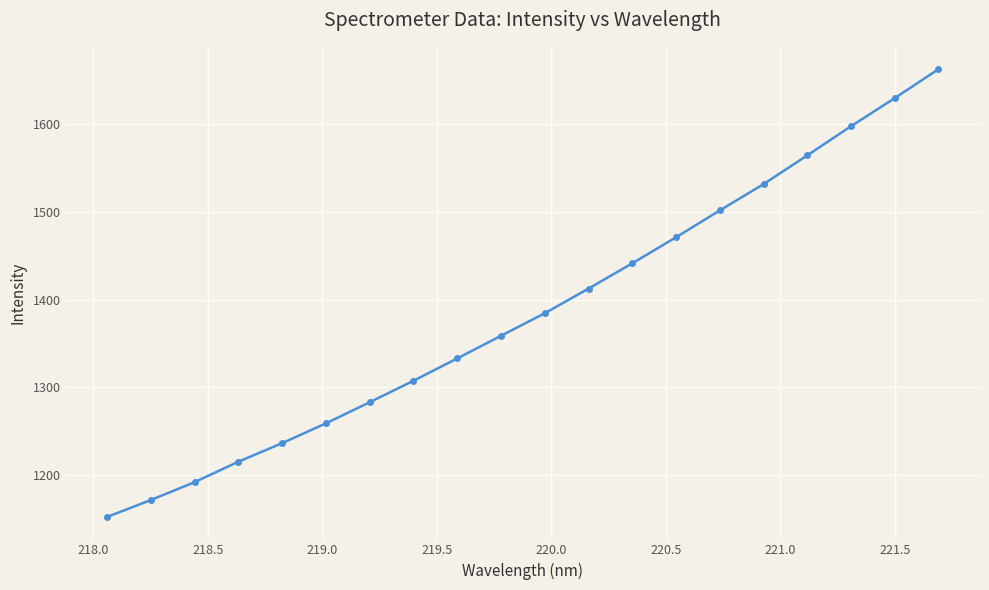

How many data points does each series have?

20